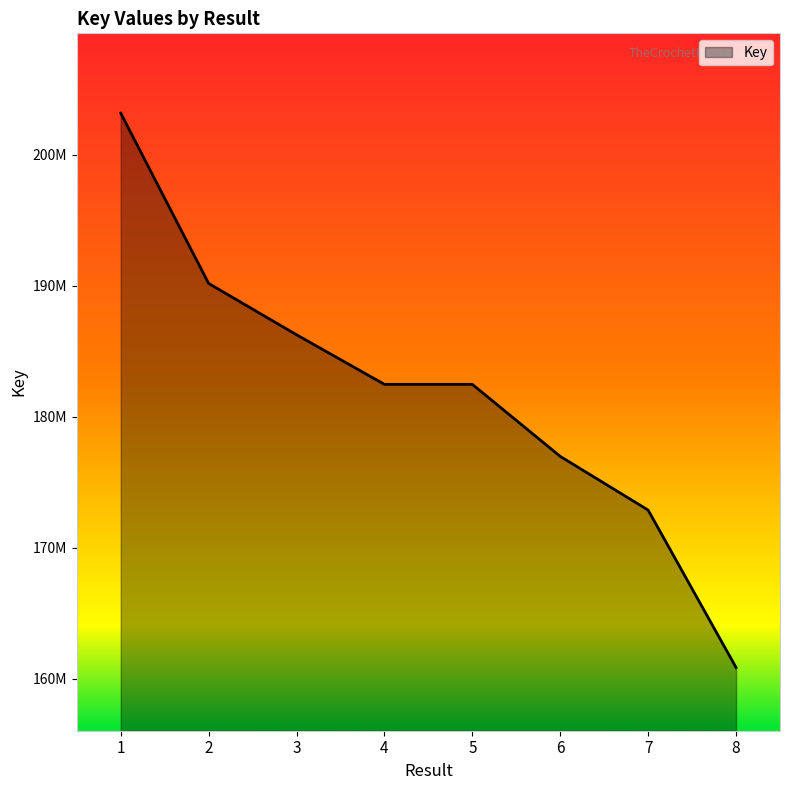

Rank the categories by value from lowest to highest.

8, 7, 6, 4, 5, 3, 2, 1